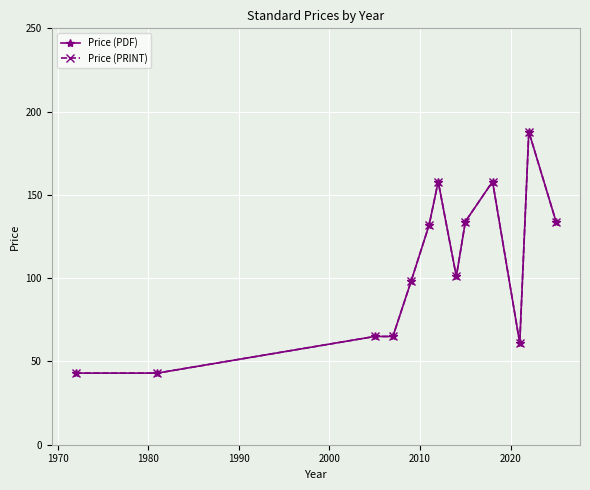

Reading left to right, extract all data points from this chart.

Price (PDF): 43.0	43.0	65.0	65.0	98.0	132.0	158.0	101.0	134.0	158.0	61.0	188.0	134.0
Price (PRINT): 43.0	43.0	65.0	65.0	98.0	132.0	158.0	101.0	134.0	158.0	61.0	188.0	134.0